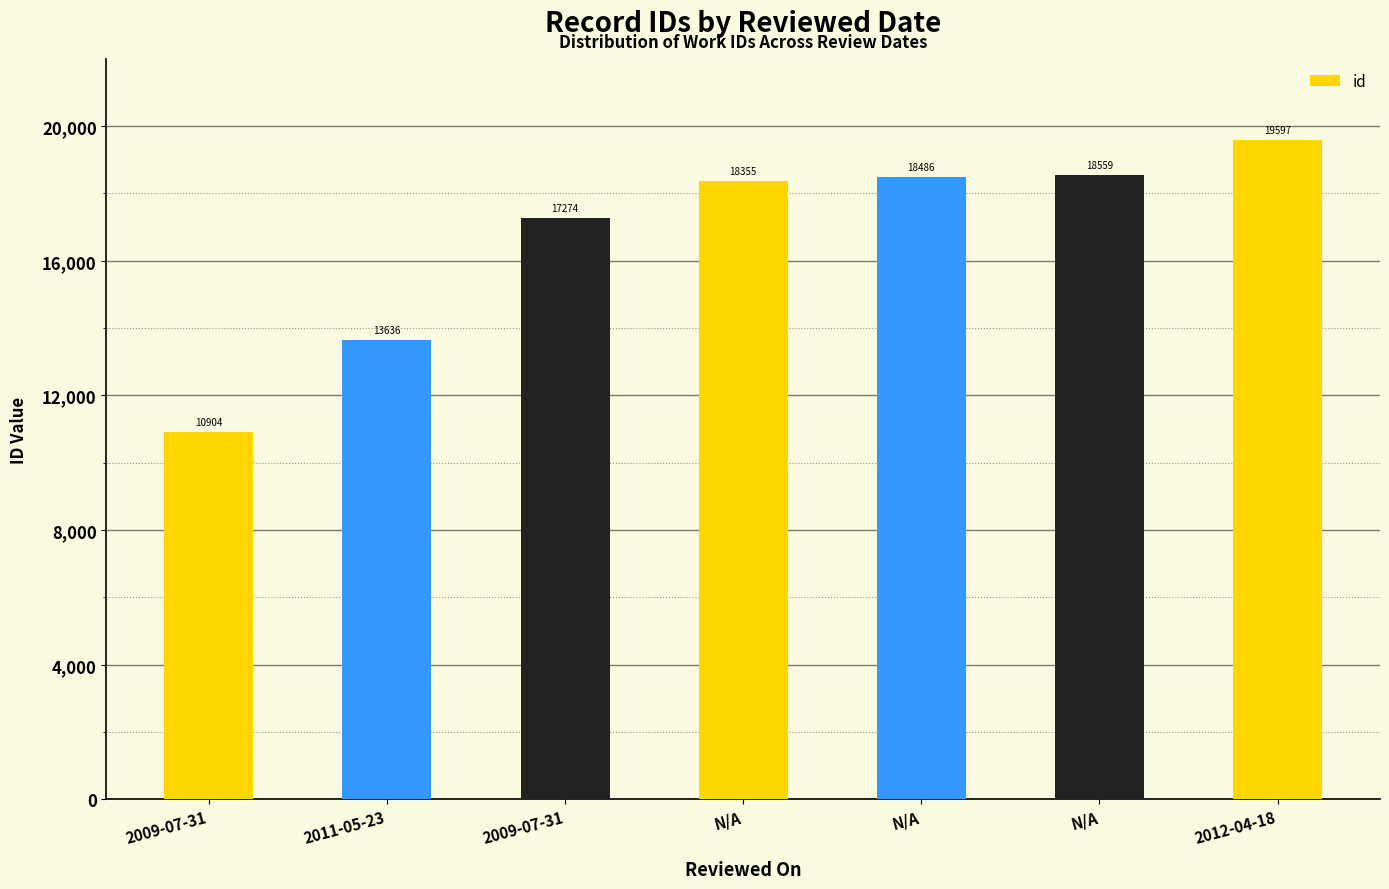

The value at N/A is 18559. True or false?

True